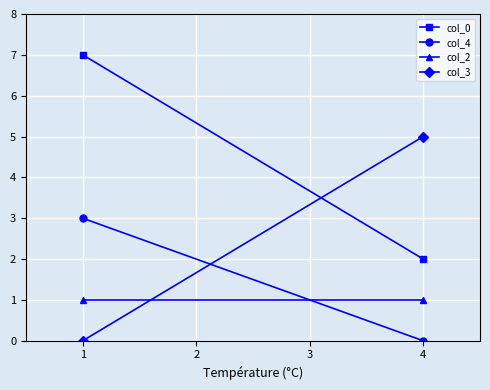

What is the lowest value of the col_0 series?

2